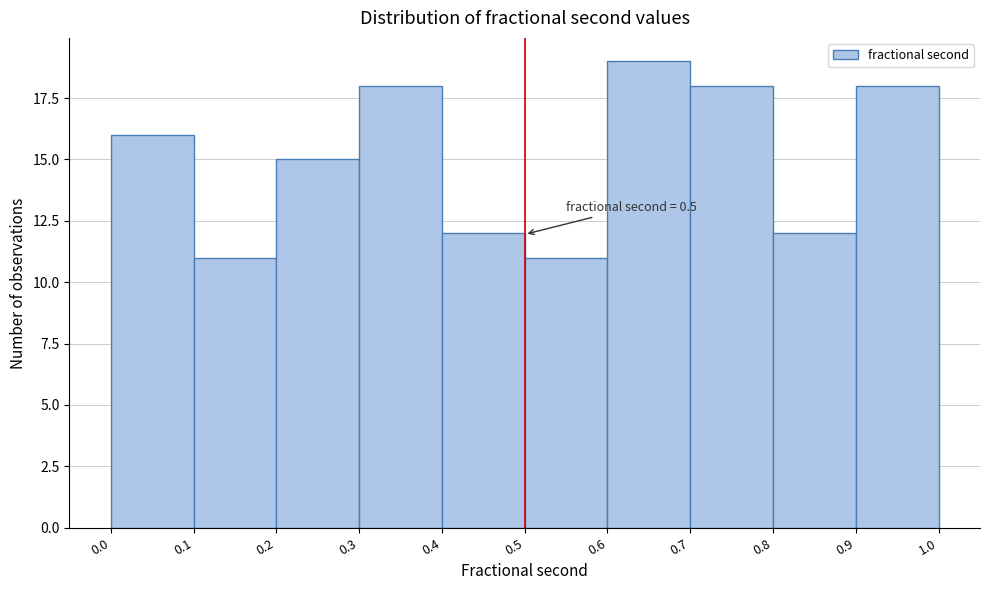

Which range on the x-axis has the tallest bar?

0.6 to 0.7